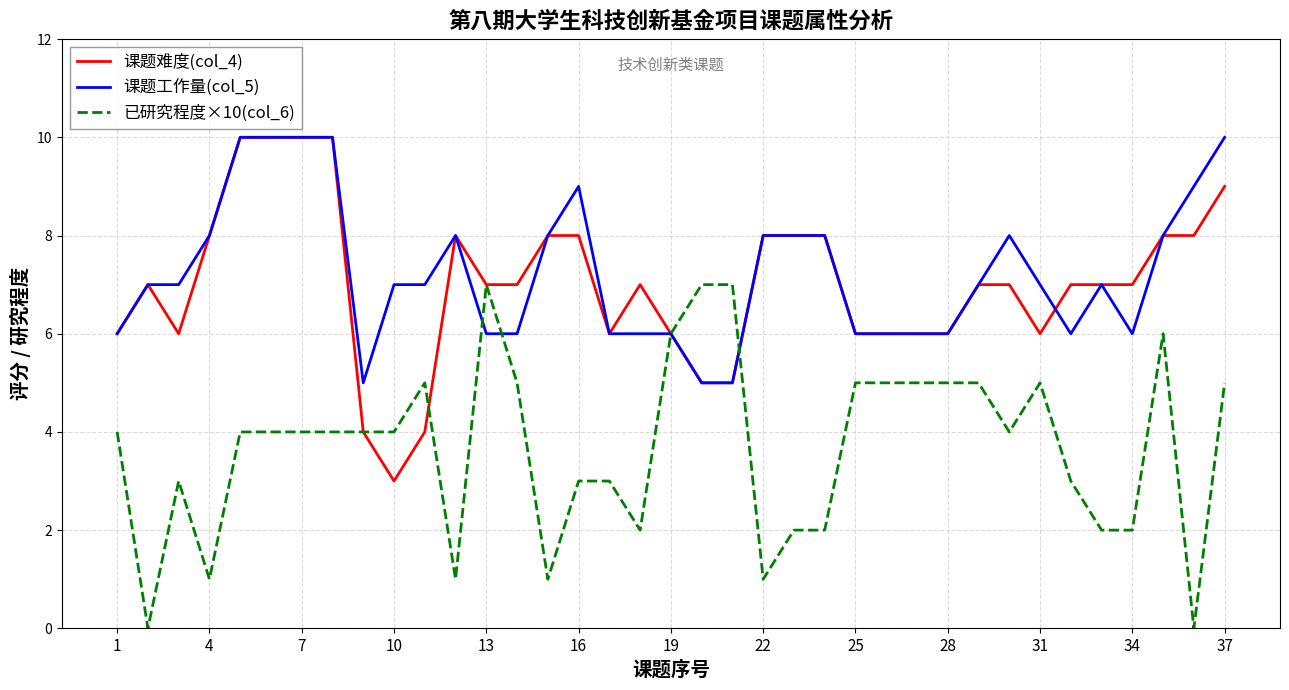

What is the greatest value displayed?

10